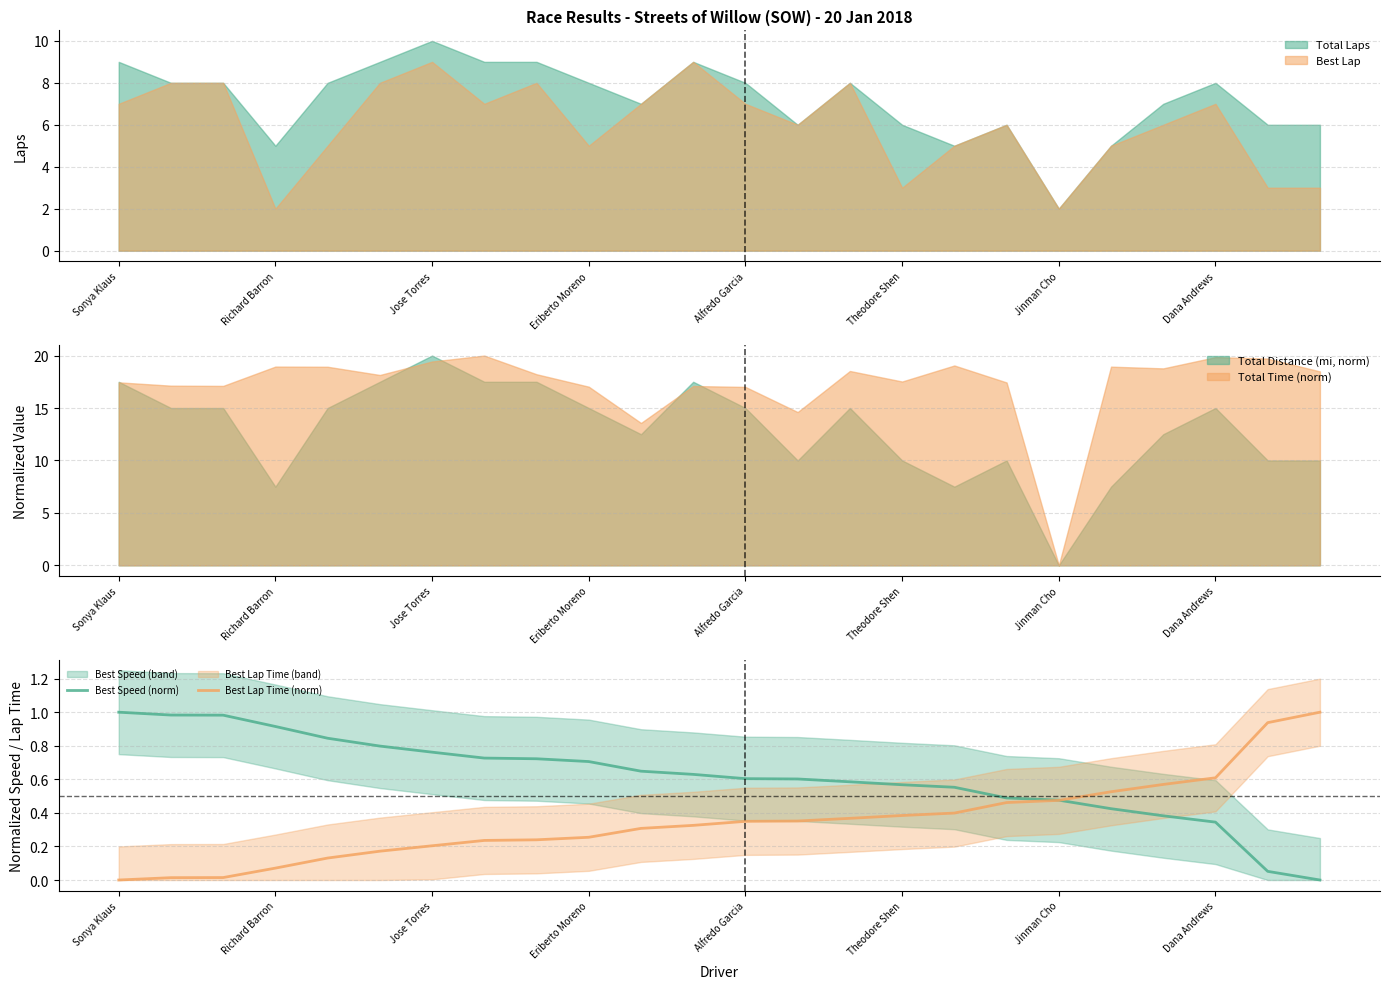

Is the value of Best Speed (norm) at Jose Torres greater than the value of Best Lap Time (norm) at Theodore Shen?

Yes